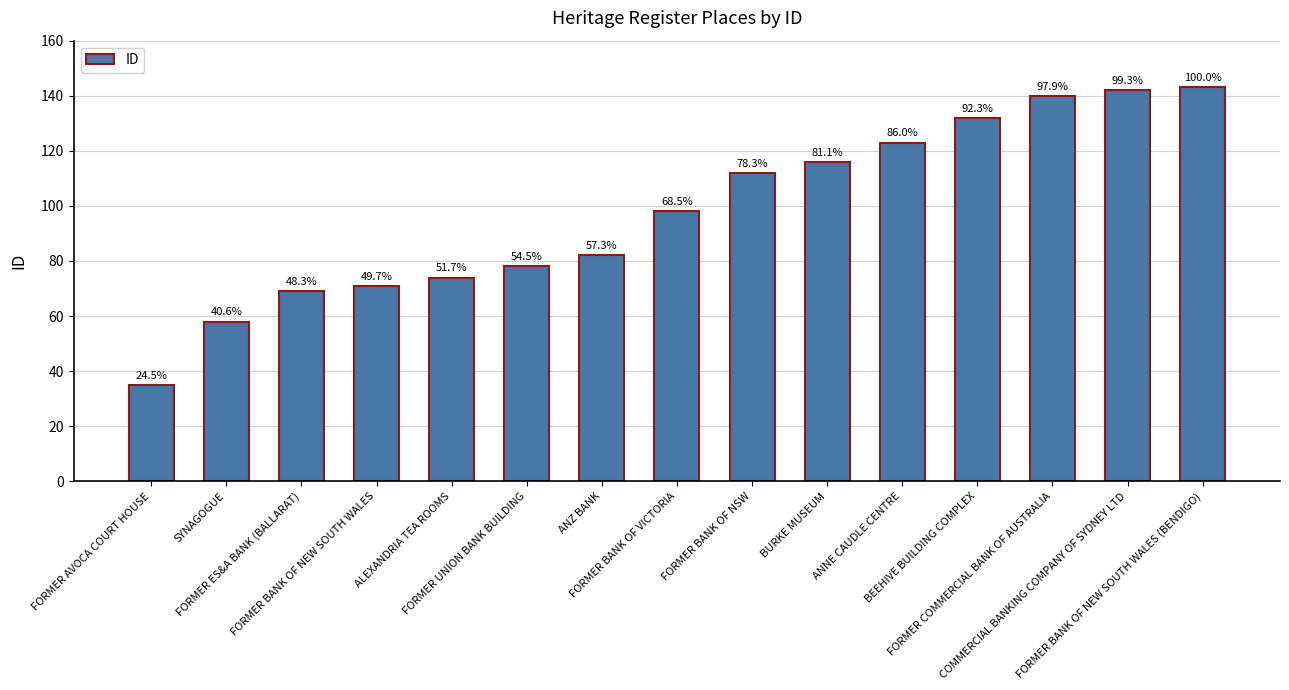

How many bars are there in total?

15